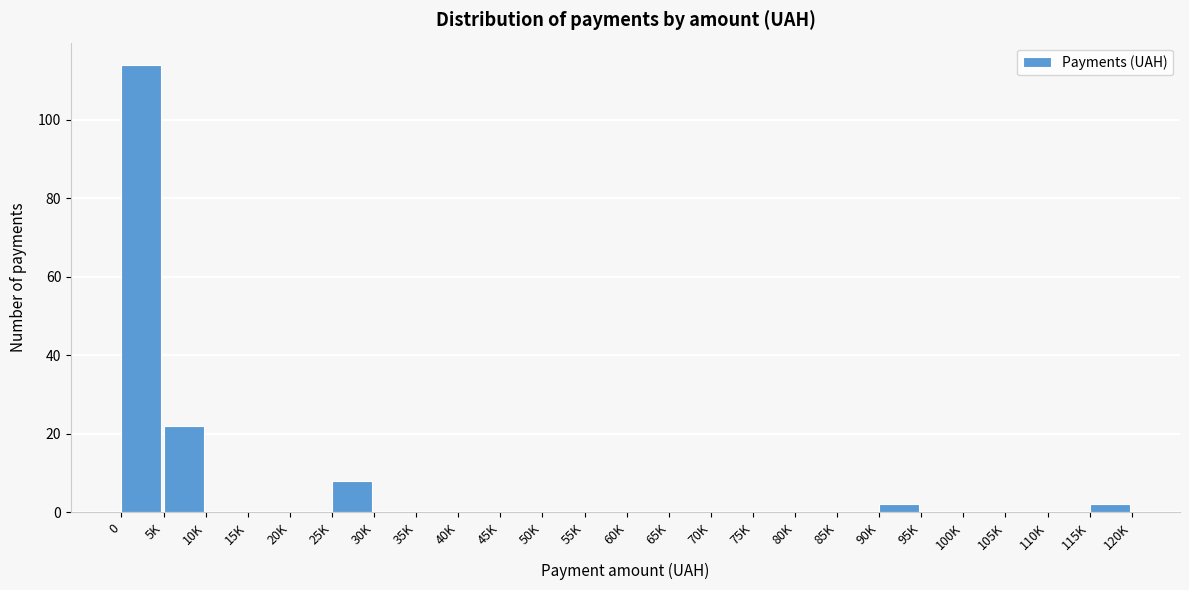

Reading right to left, transcribe all the data shown in this chart.

115K=2	110K=0	105K=0	100K=0	95K=0	90K=2	85K=0	80K=0	75K=0	70K=0	65K=0	60K=0	55K=0	50K=0	45K=0	40K=0	35K=0	30K=0	25K=8	20K=0	15K=0	10K=0	5K=22	0=114